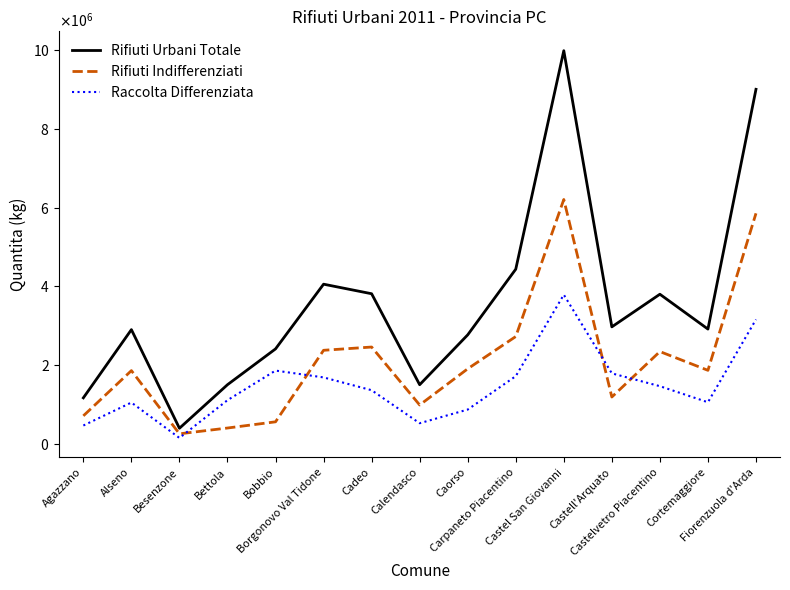

At how many categories does at least one series exceed 6970460?

2